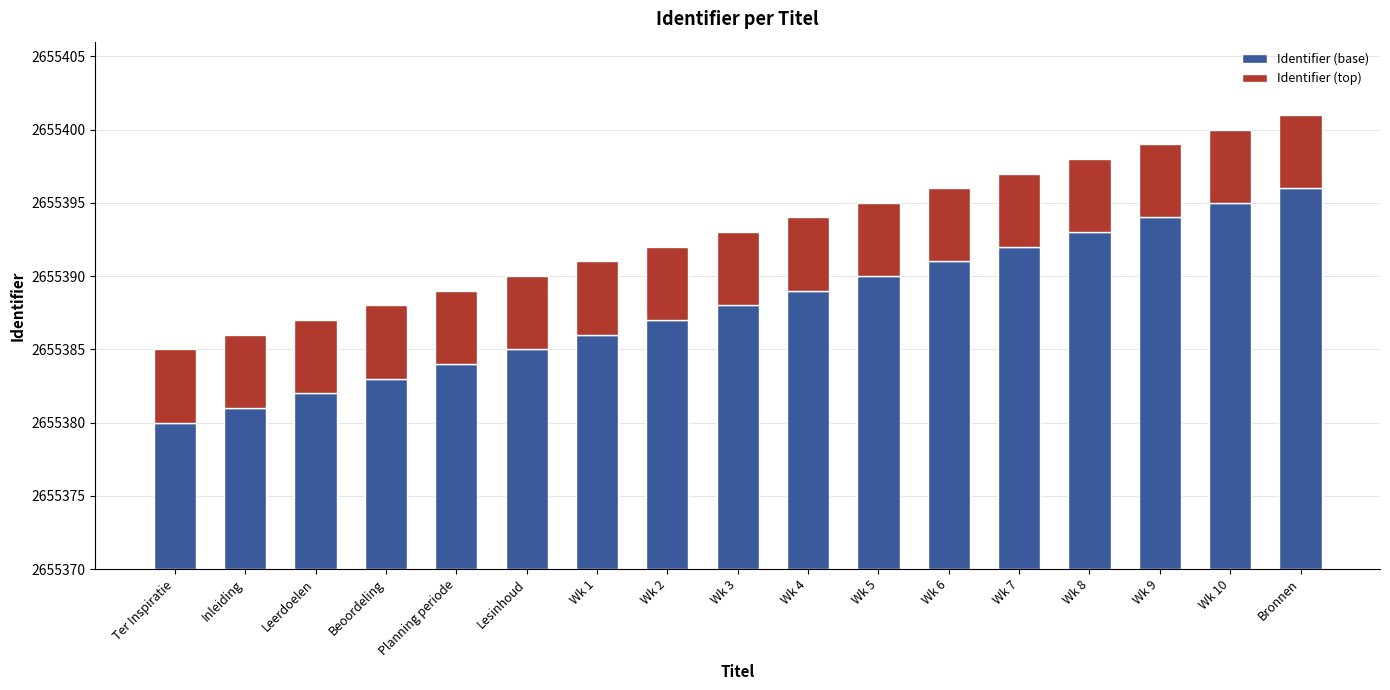

Does the chart contain stacked bars?

Yes